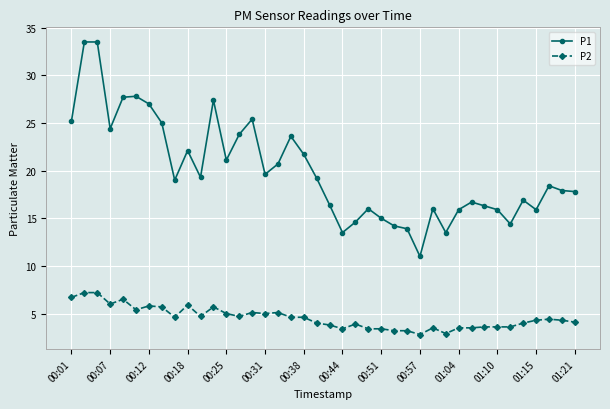

Which series has the largest total across all categories?

P1